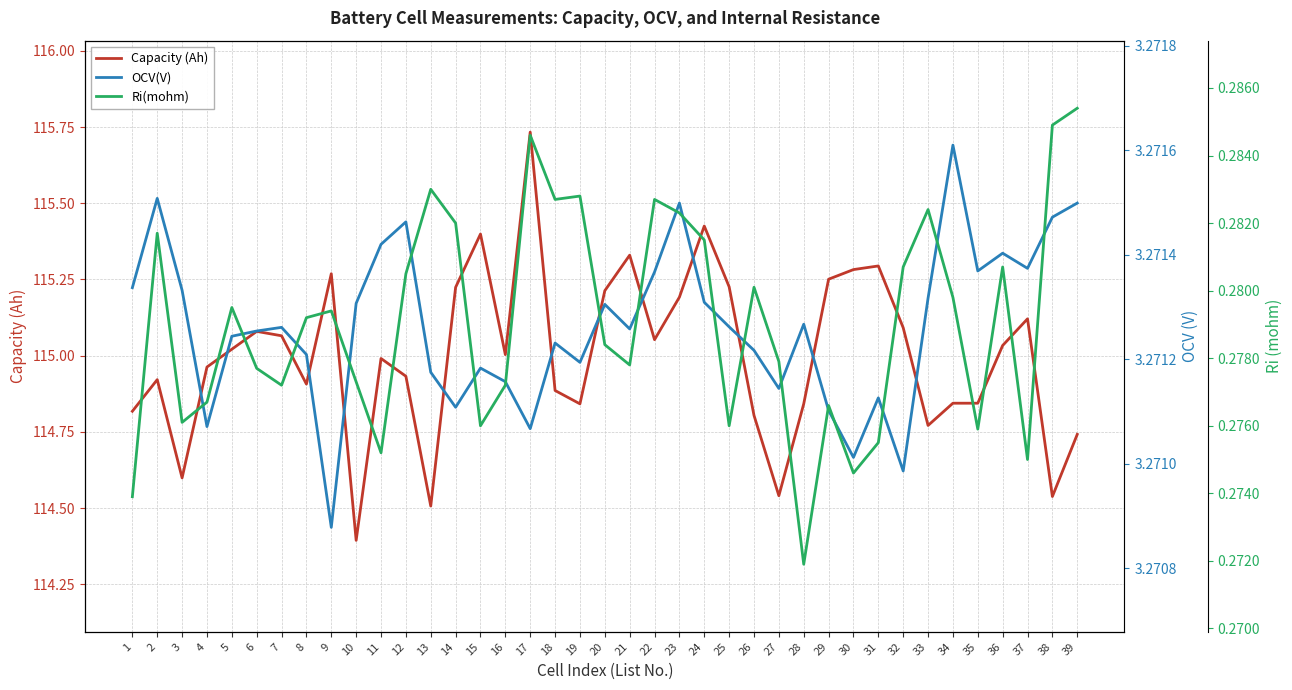

Which series has the largest range (max minus min)?

Capacity (Ah)